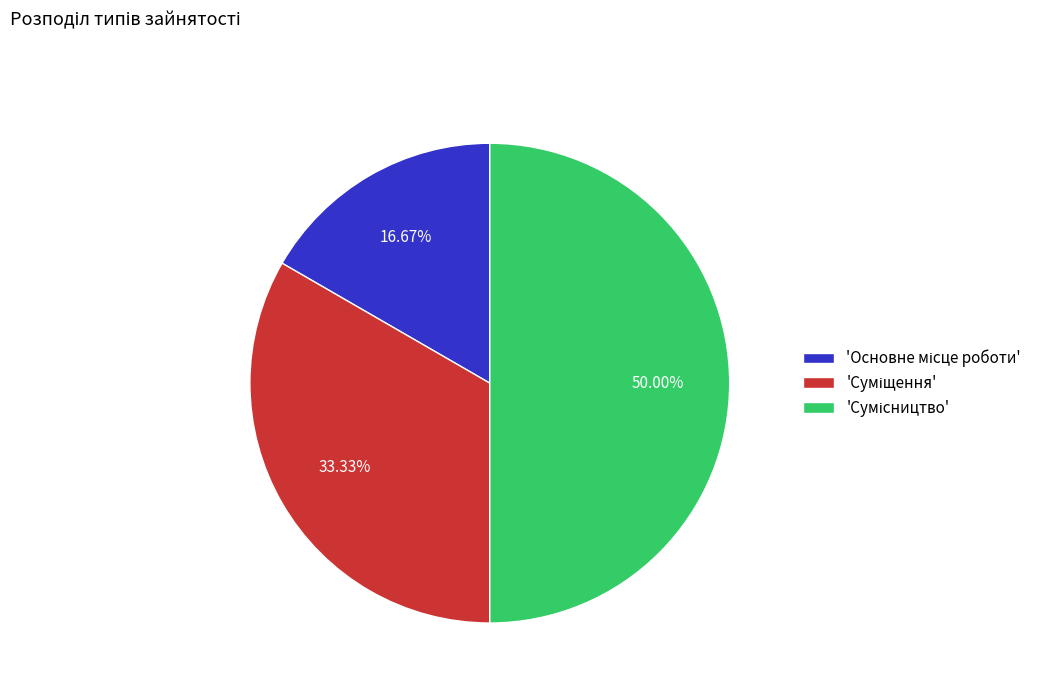

How many slices are in this pie chart?

3